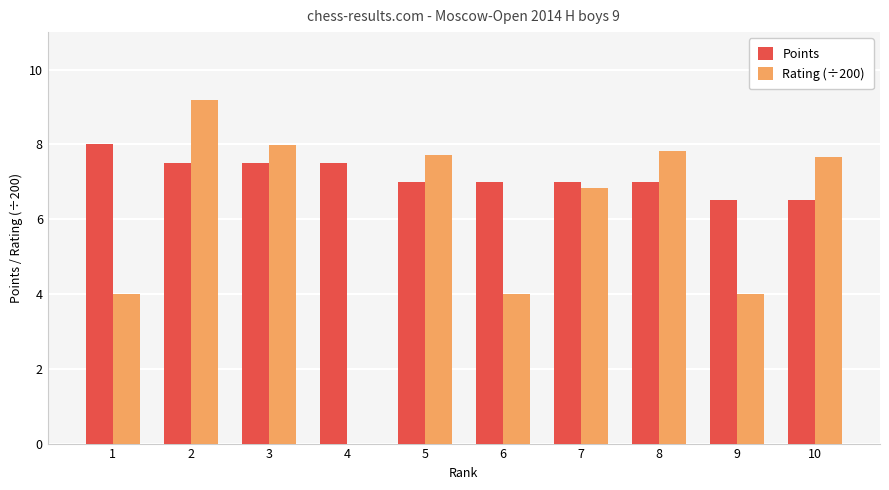

Does the chart contain stacked bars?

No